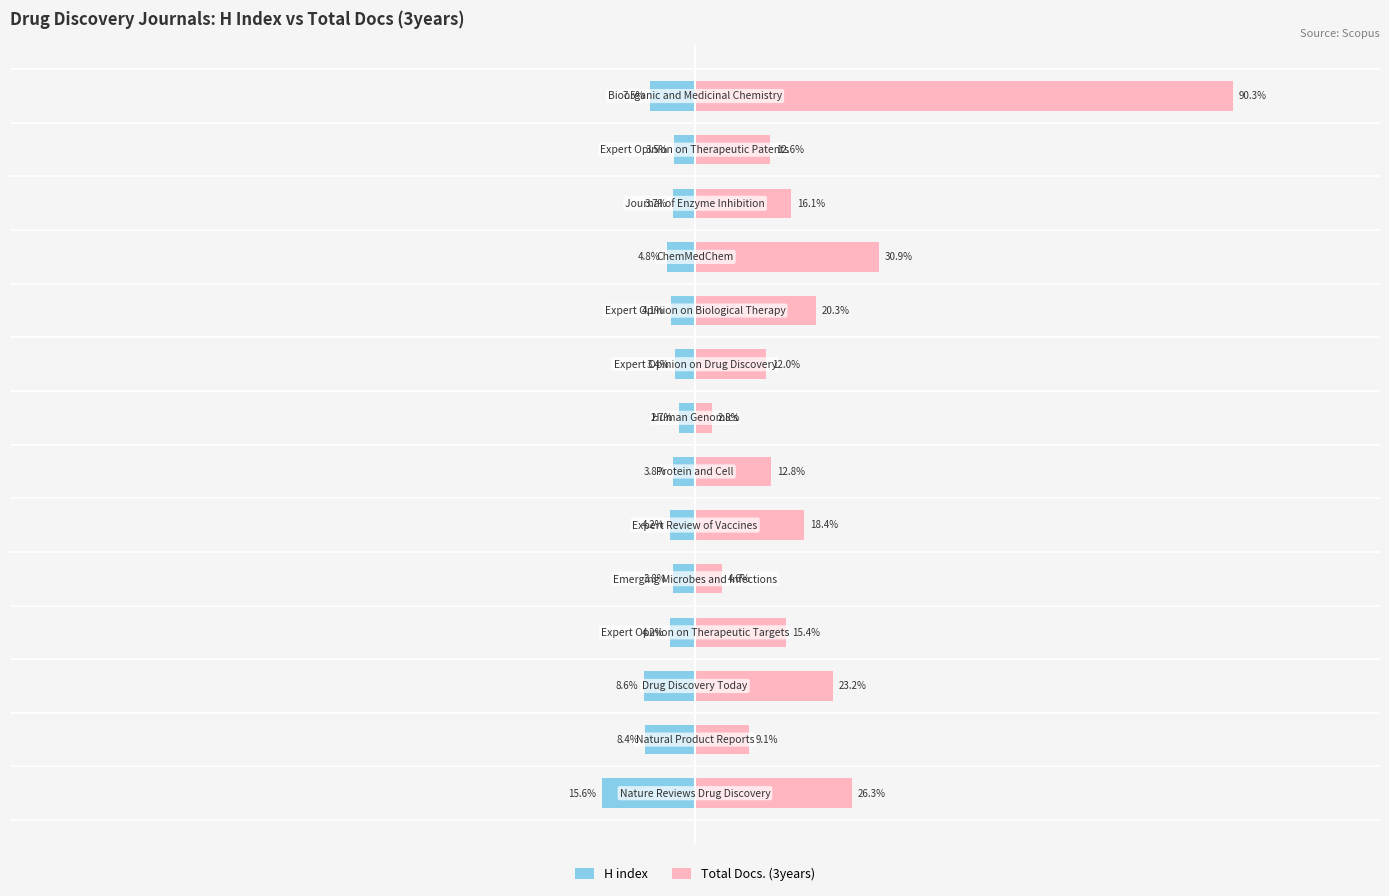

Which series changed the most between 1 and 10?

Total Docs. (3years)